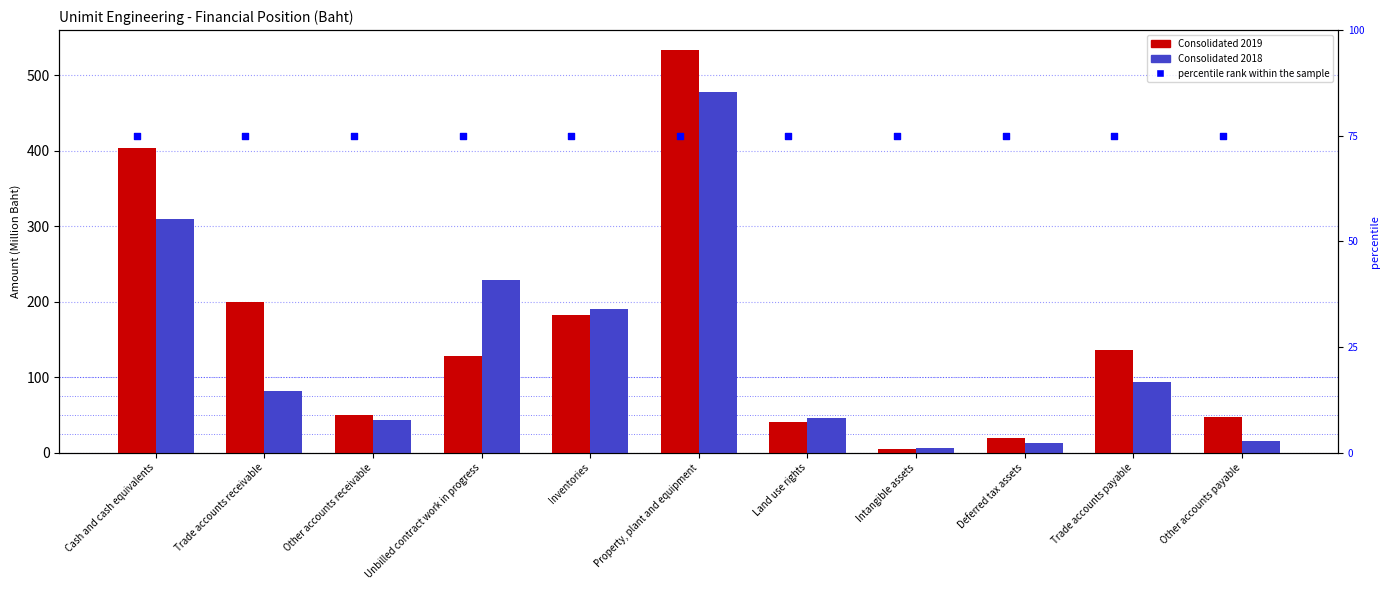

Which series contains the lowest Y value?

Consolidated 2019